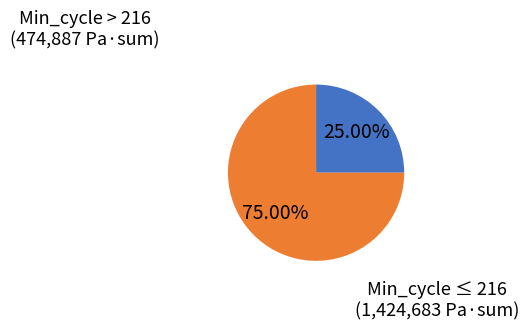

Is there any slice that represents more than half of the pie?

Yes